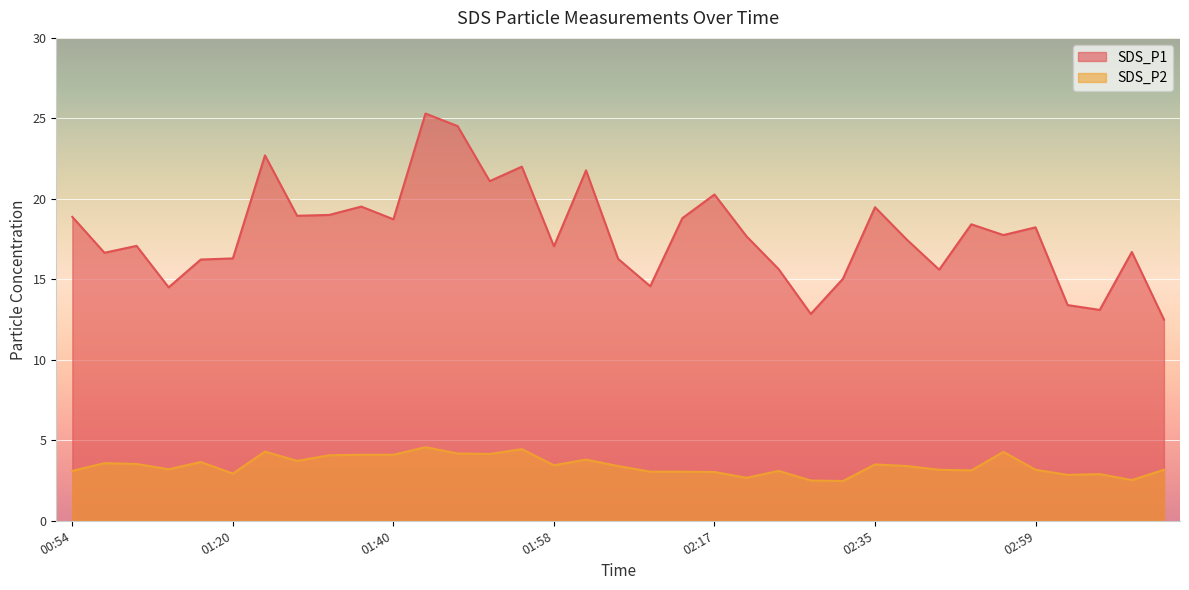

How many interior local valleys does the SDS_P2 series have?

10